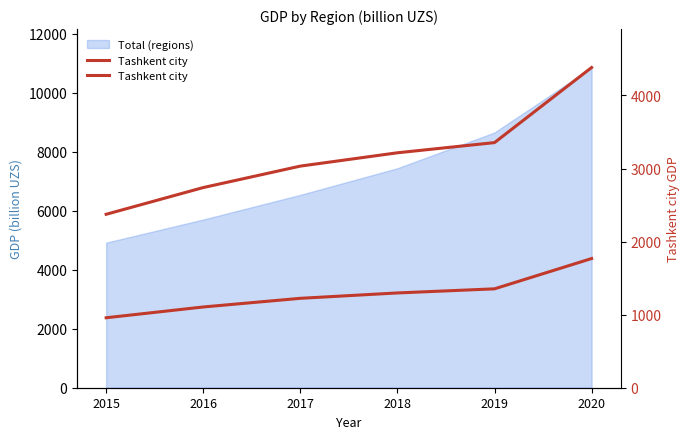

Is it true that the value at 2015 is 2373.4?

True